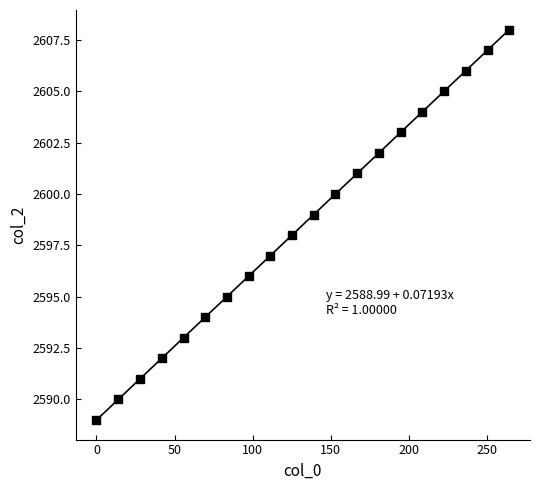

What is the range of Y values (max minus min)?

19